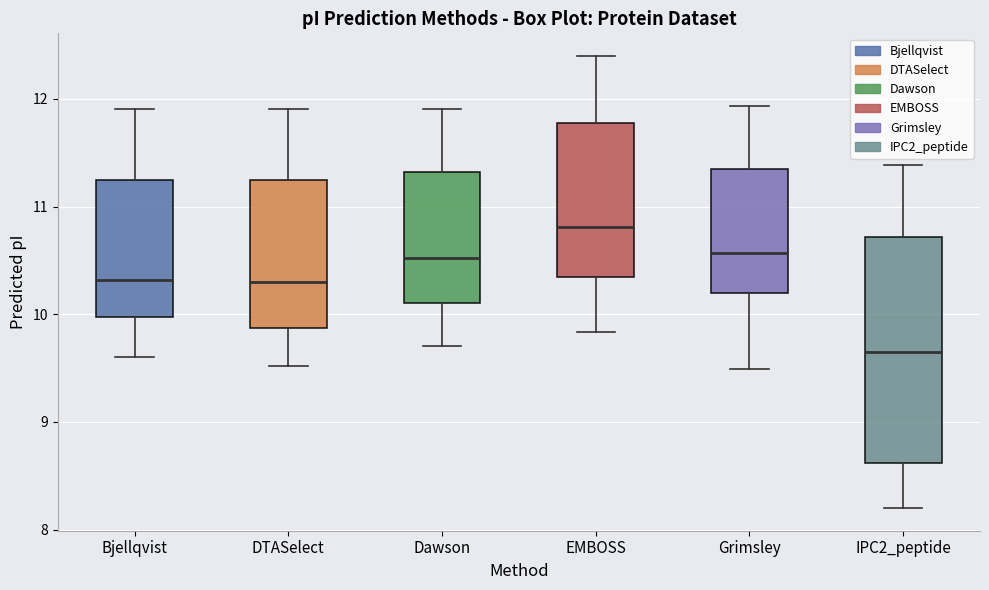

Reading left to right, transcribe this box plot: for each box, give where its median line is, the range the box spans, and where its two whiskers end, as read against the y-axis. The values are not printed on the chart, so give them approximately, as read against the axis.

Bjellqvist: median 10.3, box 10.0 to 11.2, whiskers 9.6 to 11.9
DTASelect: median 10.3, box 9.9 to 11.2, whiskers 9.5 to 11.9
Dawson: median 10.5, box 10.1 to 11.3, whiskers 9.7 to 11.9
EMBOSS: median 10.8, box 10.3 to 11.8, whiskers 9.8 to 12.4
Grimsley: median 10.6, box 10.2 to 11.4, whiskers 9.5 to 11.9
IPC2_peptide: median 9.6, box 8.6 to 10.7, whiskers 8.2 to 11.4